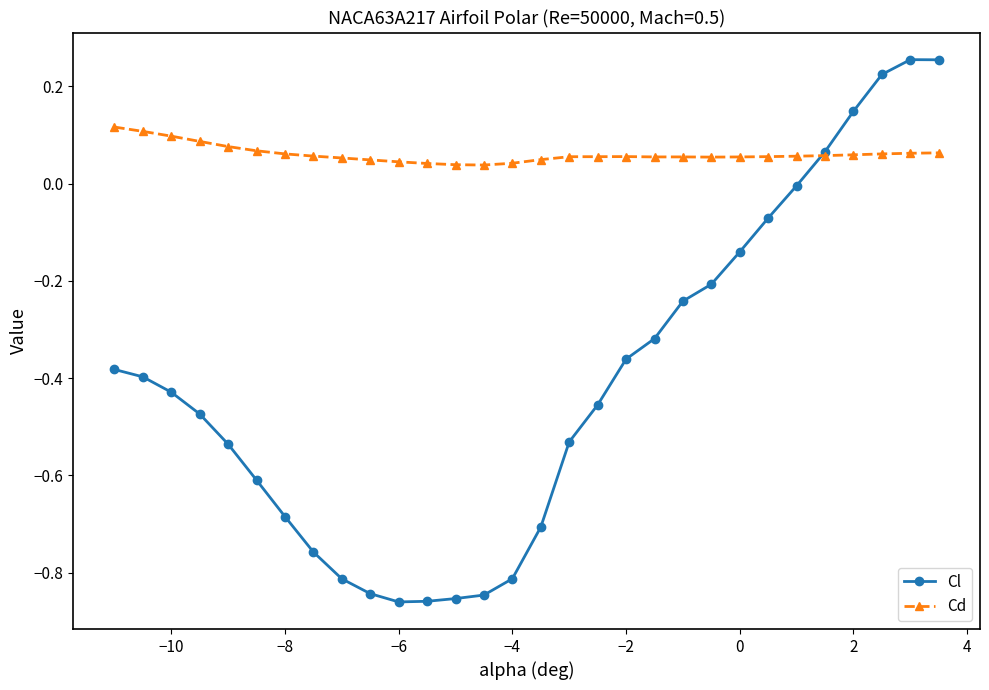

Which series has the largest total across all categories?

Cd